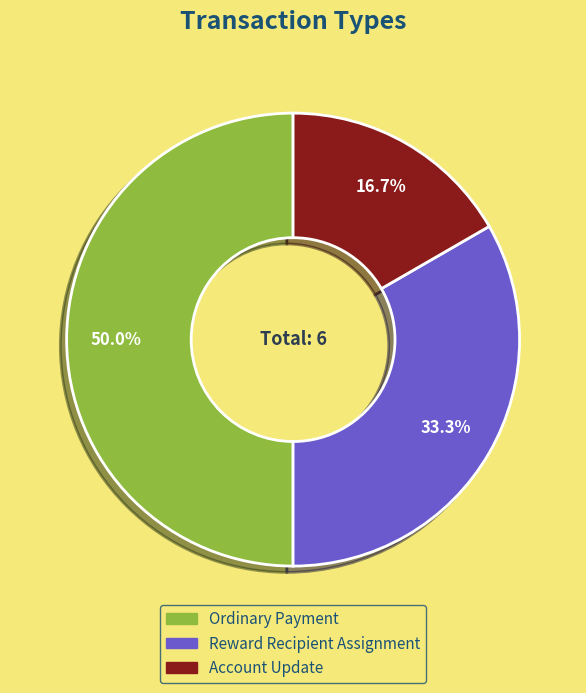

Which category has the biggest portion of the pie?

Ordinary Payment